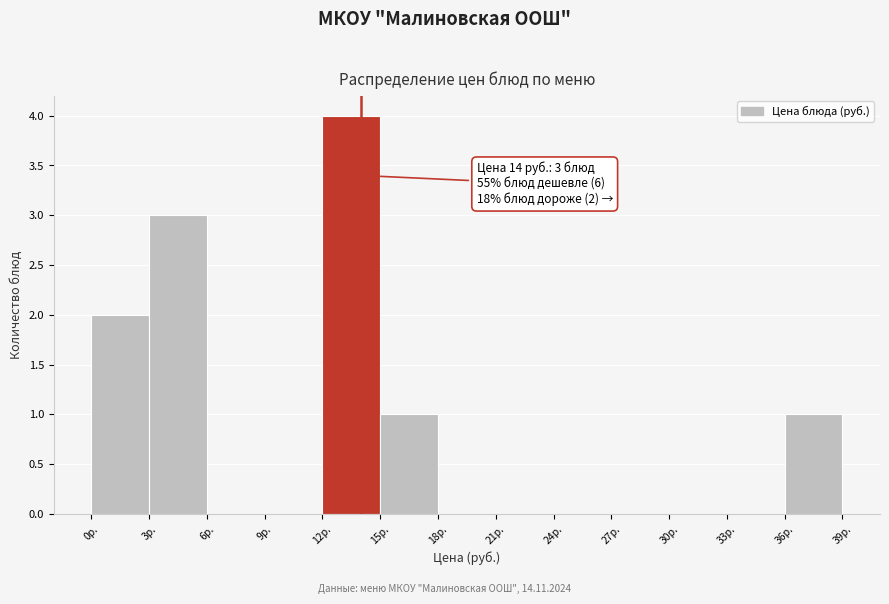

Over which range of the x-axis is the bar tallest?

12 to 15